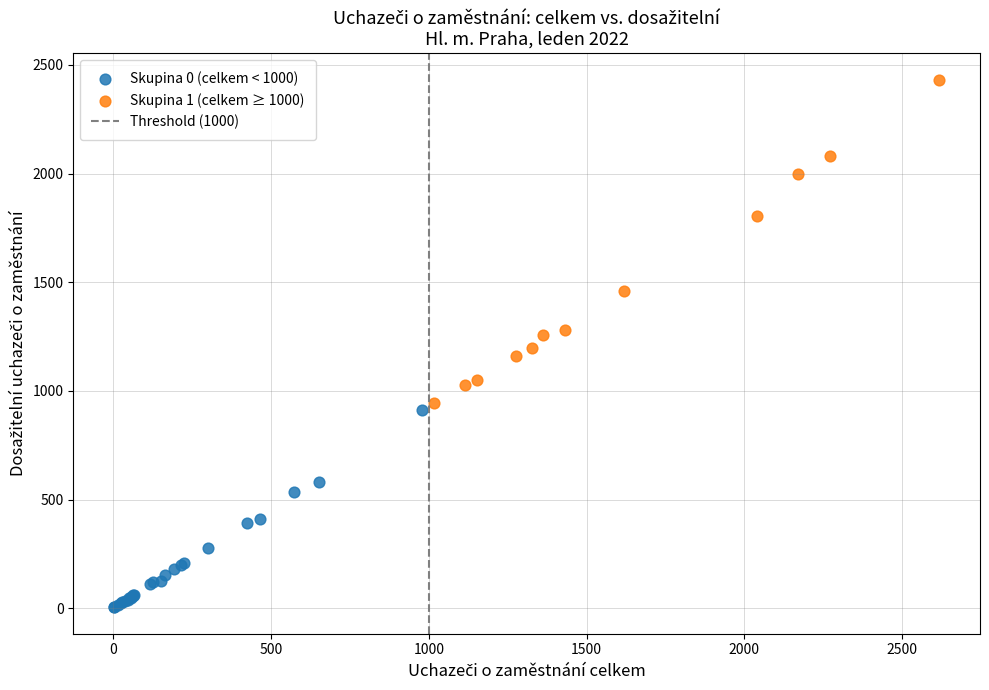

Which series has the widest spread of Y values?

Skupina 1 (celkem ≥ 1000)